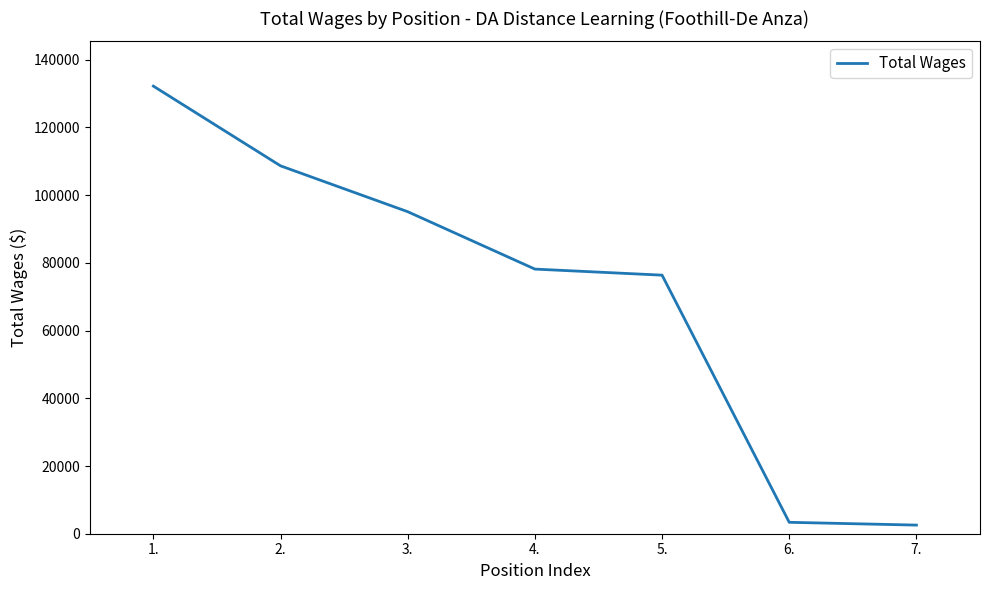

True or false: the data shows 3369 at 6..

True